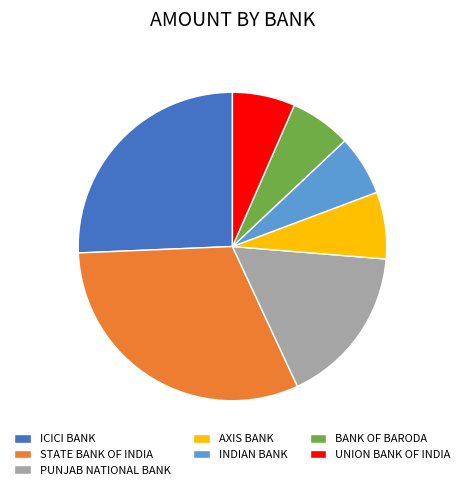

Count the number of slices in the pie.

7